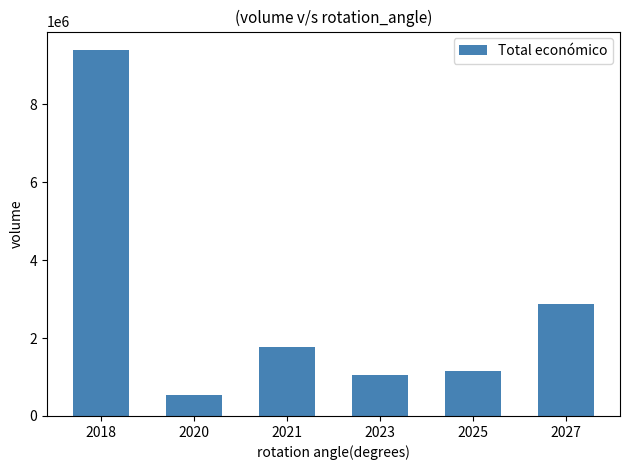

What is the sum of the values at 2021 and 2020?

2306410